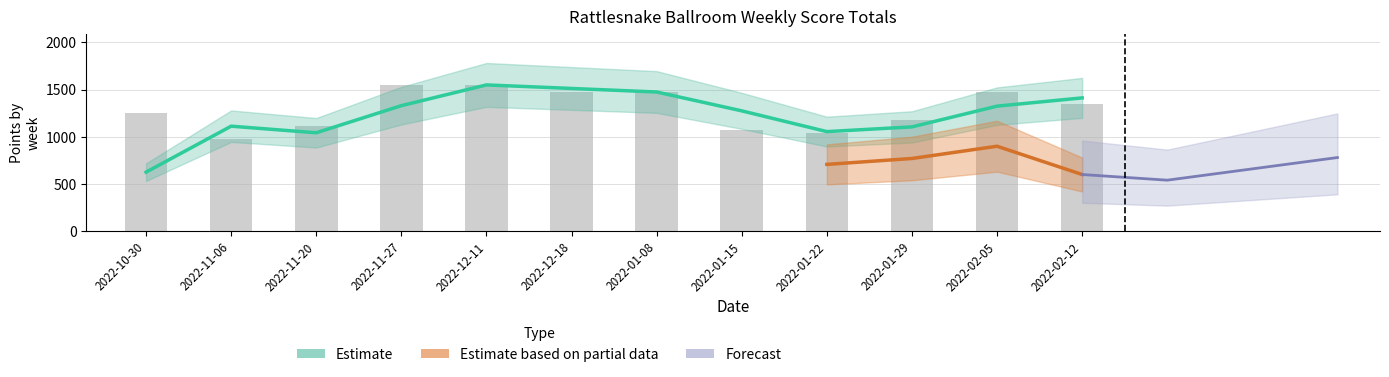

What is the greatest value displayed?

1550